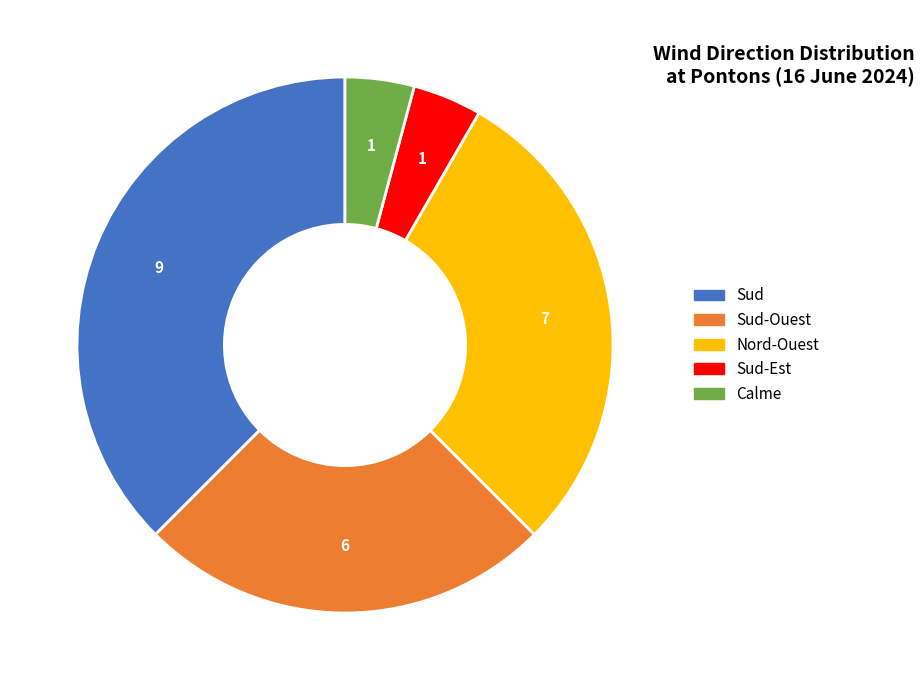

Does any single category account for the majority?

No